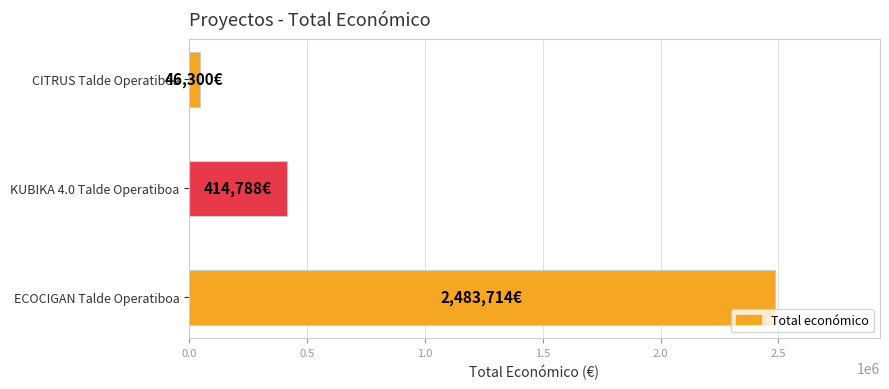

How many categories are shown in the chart?

3